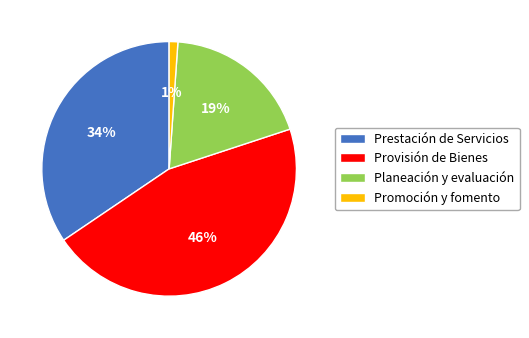

Which has a higher value, Provisión de Bienes or Prestación de Servicios?

Provisión de Bienes